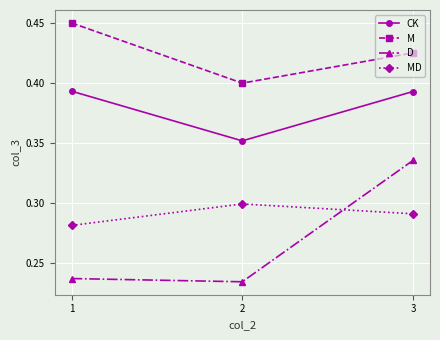

Which series has the largest range (max minus min)?

D